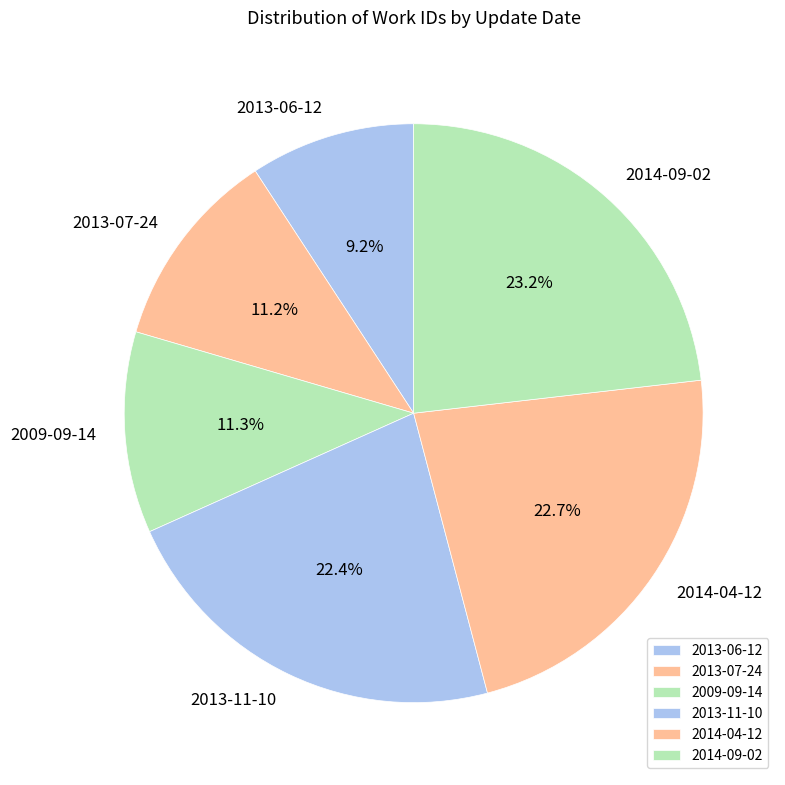

How many slices are in this pie chart?

6